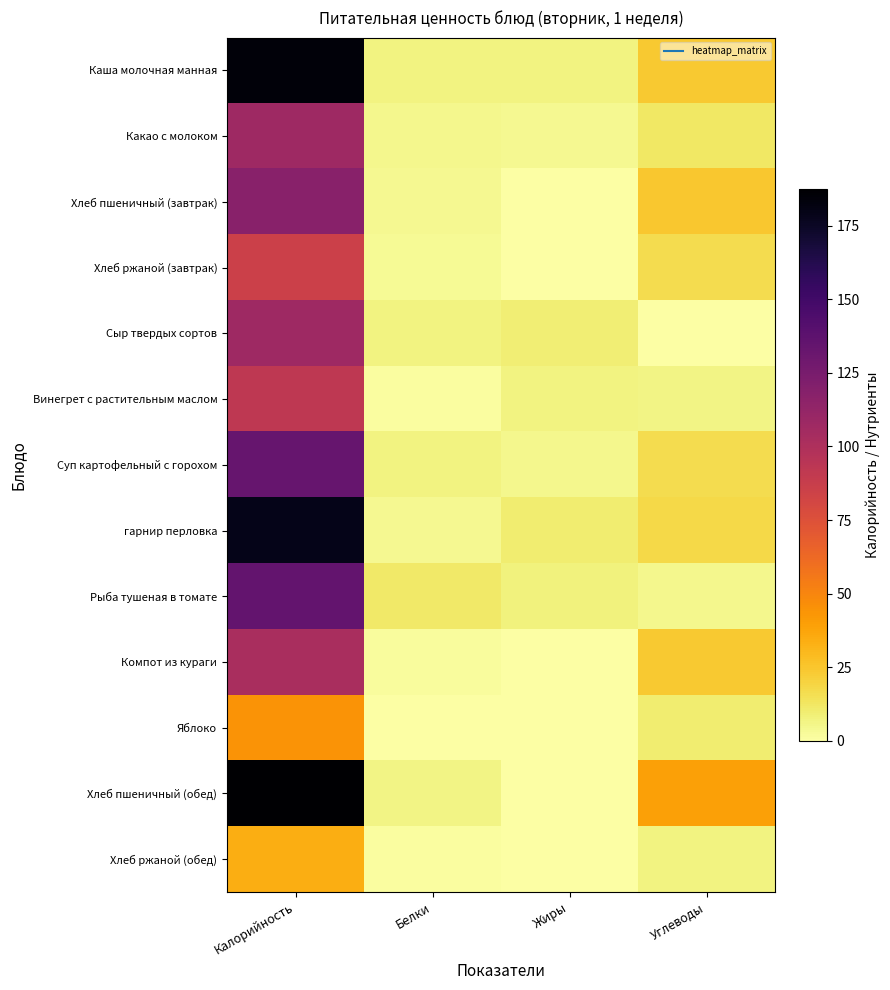

Reading left to right, list all the values displayed in this chart.

Каша молочная манная: Калорийность=184.5	Белки=7.1	Жиры=6.7	Углеводы=23.9
Какао с молоком: Калорийность=107.2	Белки=4.7	Жиры=4.3	Углеводы=12.4
Хлеб пшеничный (завтрак): Калорийность=117.2	Белки=3.8	Жиры=0.4	Углеводы=24.6
Хлеб ржаной (завтрак): Калорийность=85.4	Белки=3.3	Жиры=0.6	Углеводы=16.7
Сыр твердых сортов: Калорийность=107.5	Белки=7.0	Жиры=8.9	Углеводы=0.0
Винегрет с растительным маслом: Калорийность=91.8	Белки=1.0	Жиры=7.1	Углеводы=6.0
Суп картофельный с горохом: Калорийность=133.1	Белки=6.7	Жиры=4.6	Углеводы=16.3
гарнир перловка: Калорийность=178.9	Белки=3.8	Жиры=10.1	Углеводы=18.2
Рыба тушеная в томате: Калорийность=134.3	Белки=11.4	Жиры=7.9	Углеводы=4.4
Компот из кураги: Калорийность=102.2	Белки=1.8	Жиры=0.1	Углеводы=23.5
Яблоко: Калорийность=44.4	Белки=0.4	Жиры=0.4	Углеводы=9.8
Хлеб пшеничный (обед): Калорийность=187.5	Белки=6.1	Жиры=0.6	Углеводы=39.4
Хлеб ржаной (обед): Калорийность=34.2	Белки=1.3	Жиры=0.2	Углеводы=6.7